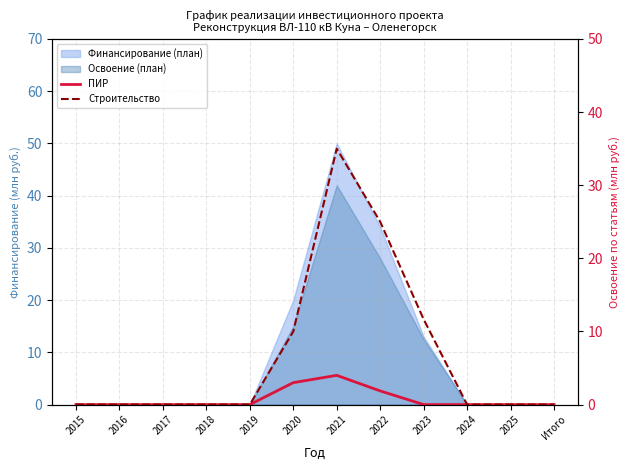

What is the label of the 5th point from the right?

2022